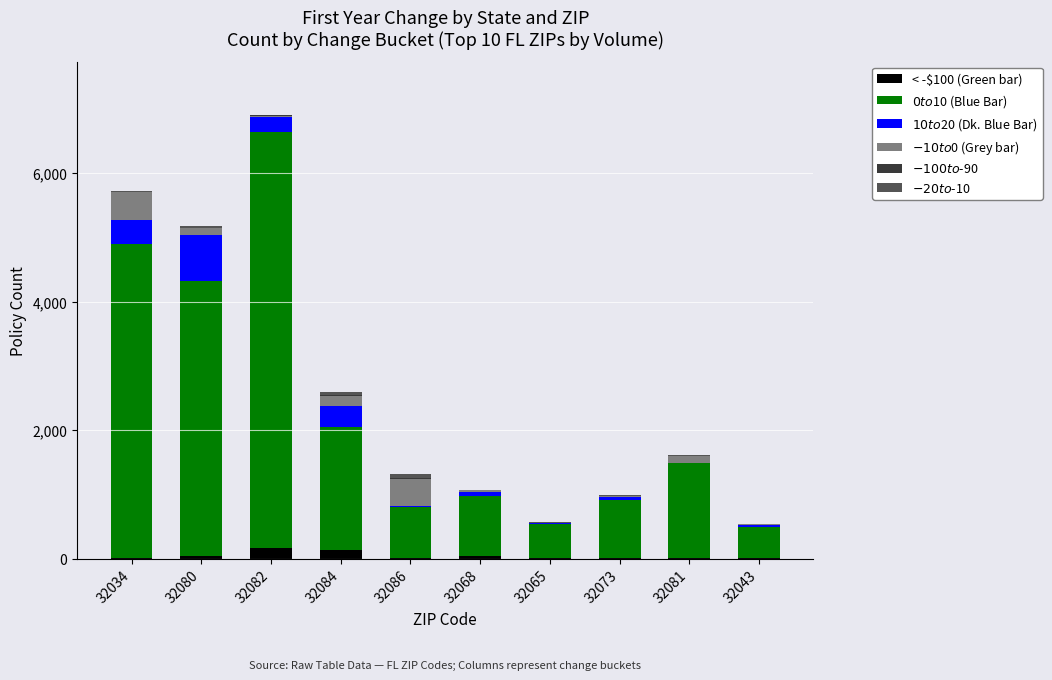

Count the number of data series in this chart.

6